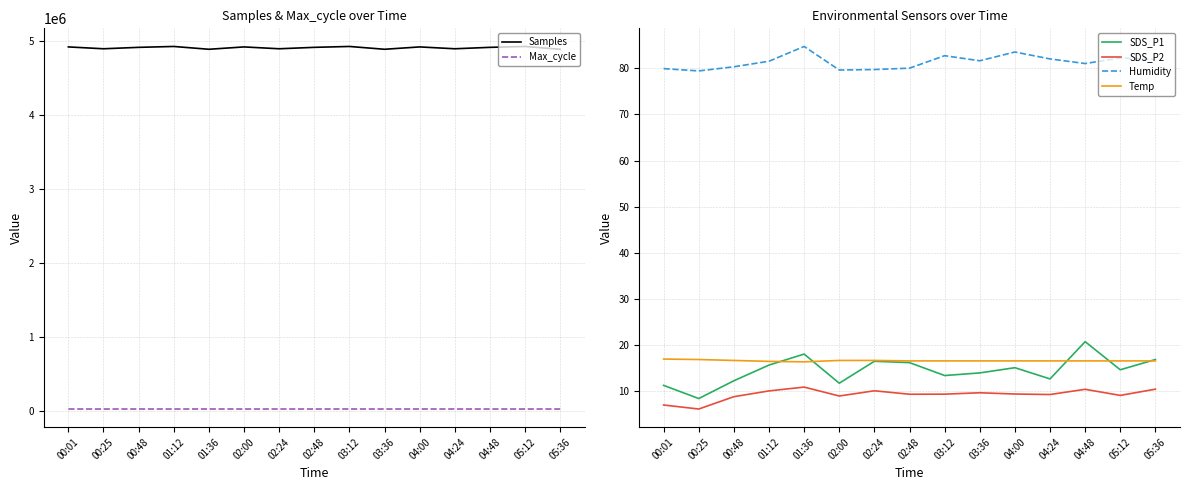

The Temp series shows 16.7 at 00:48. True or false?

True